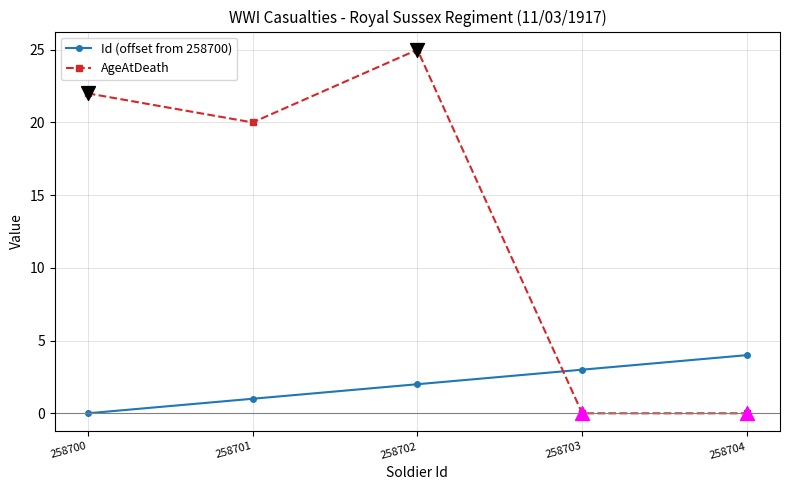

What is the total value across all series at 258701?

21